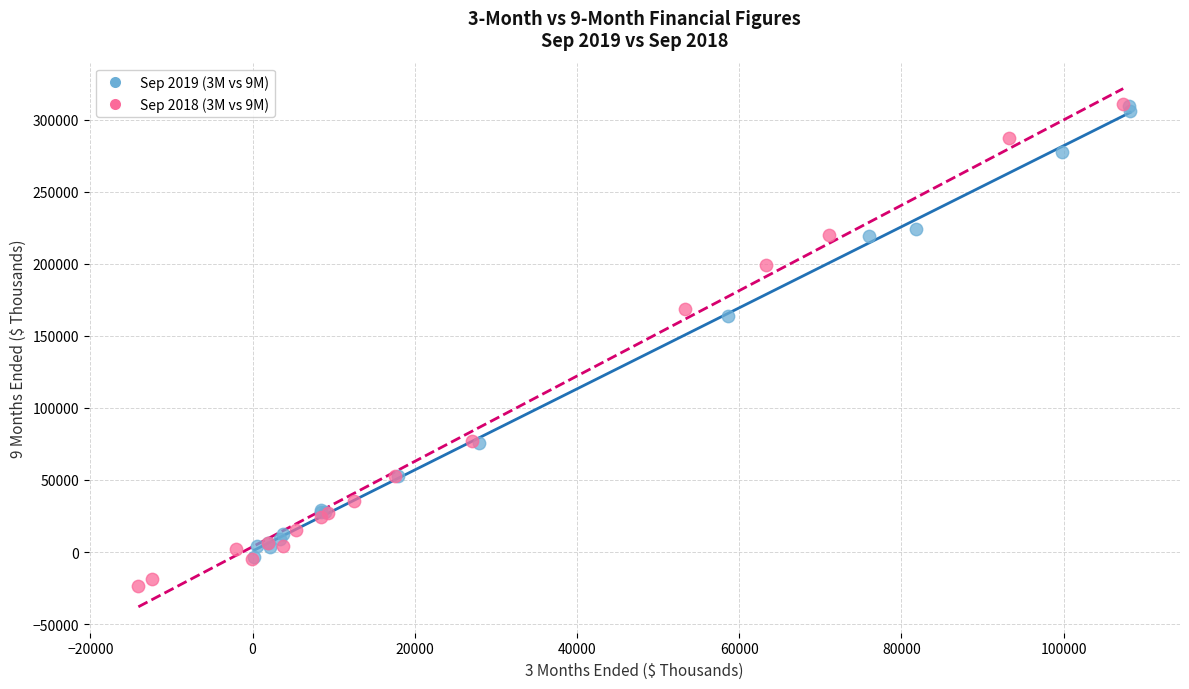

Which series contains the lowest Y value?

Sep 2018 (3M vs 9M)